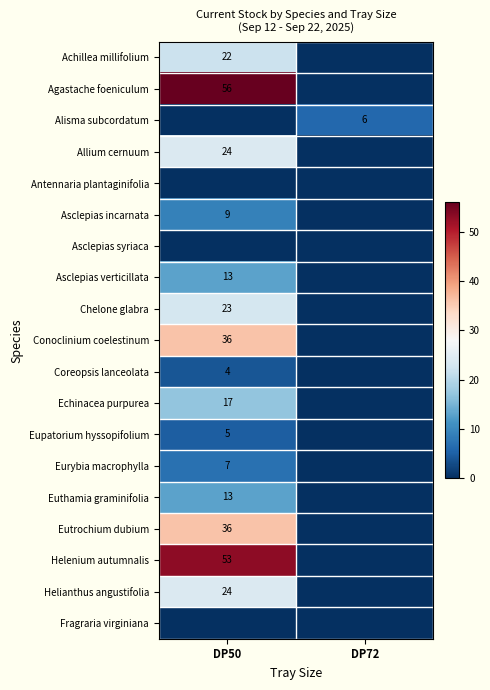

True or false: Asclepias verticillata has a value of 13 at DP50.

True